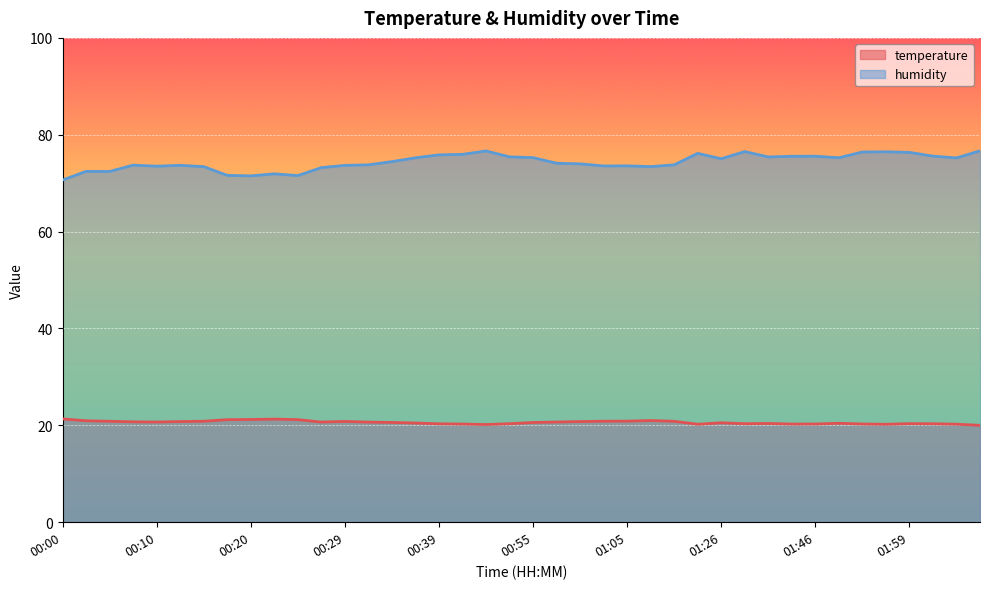

Is the value of temperature at 02:04 greater than the value of humidity at 02:07?

No